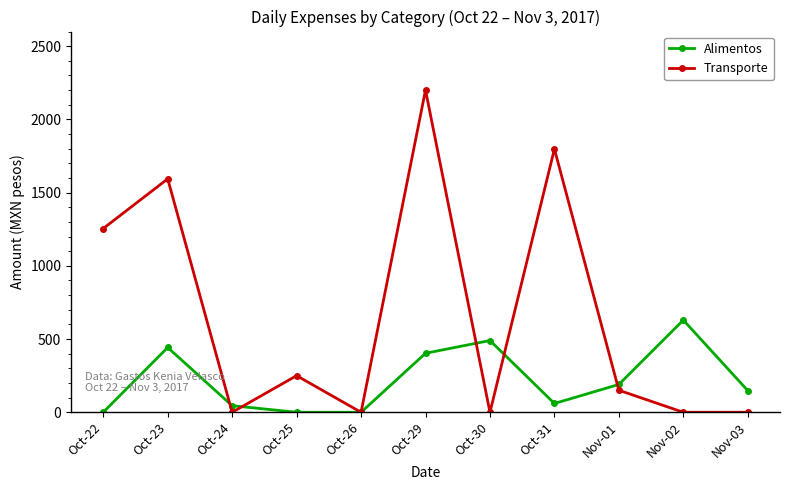

Is the value of Alimentos at Oct-29 greater than the value of Transporte at Nov-03?

Yes